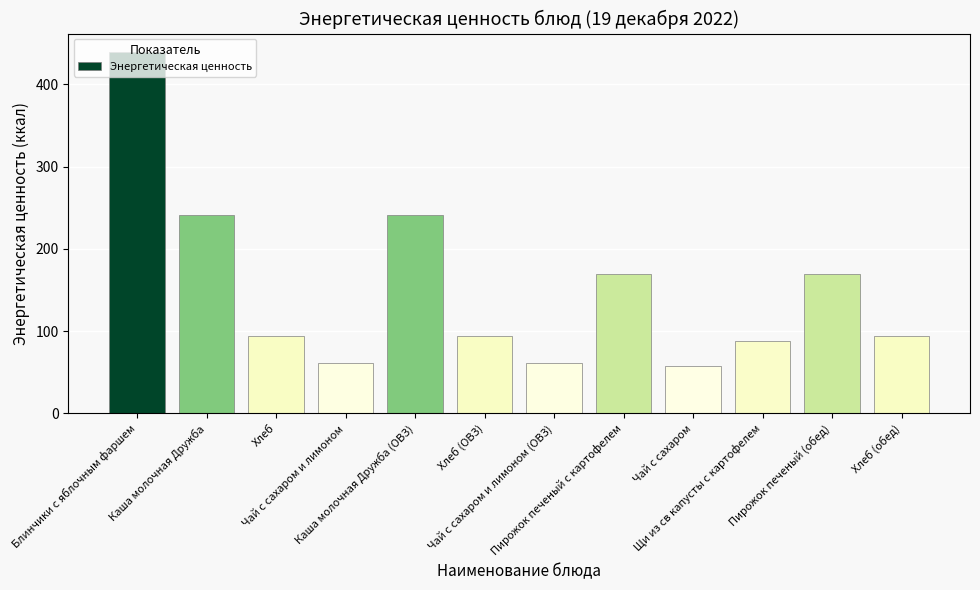

The value at Блинчики с яблочным фаршем is 193.2. True or false?

False